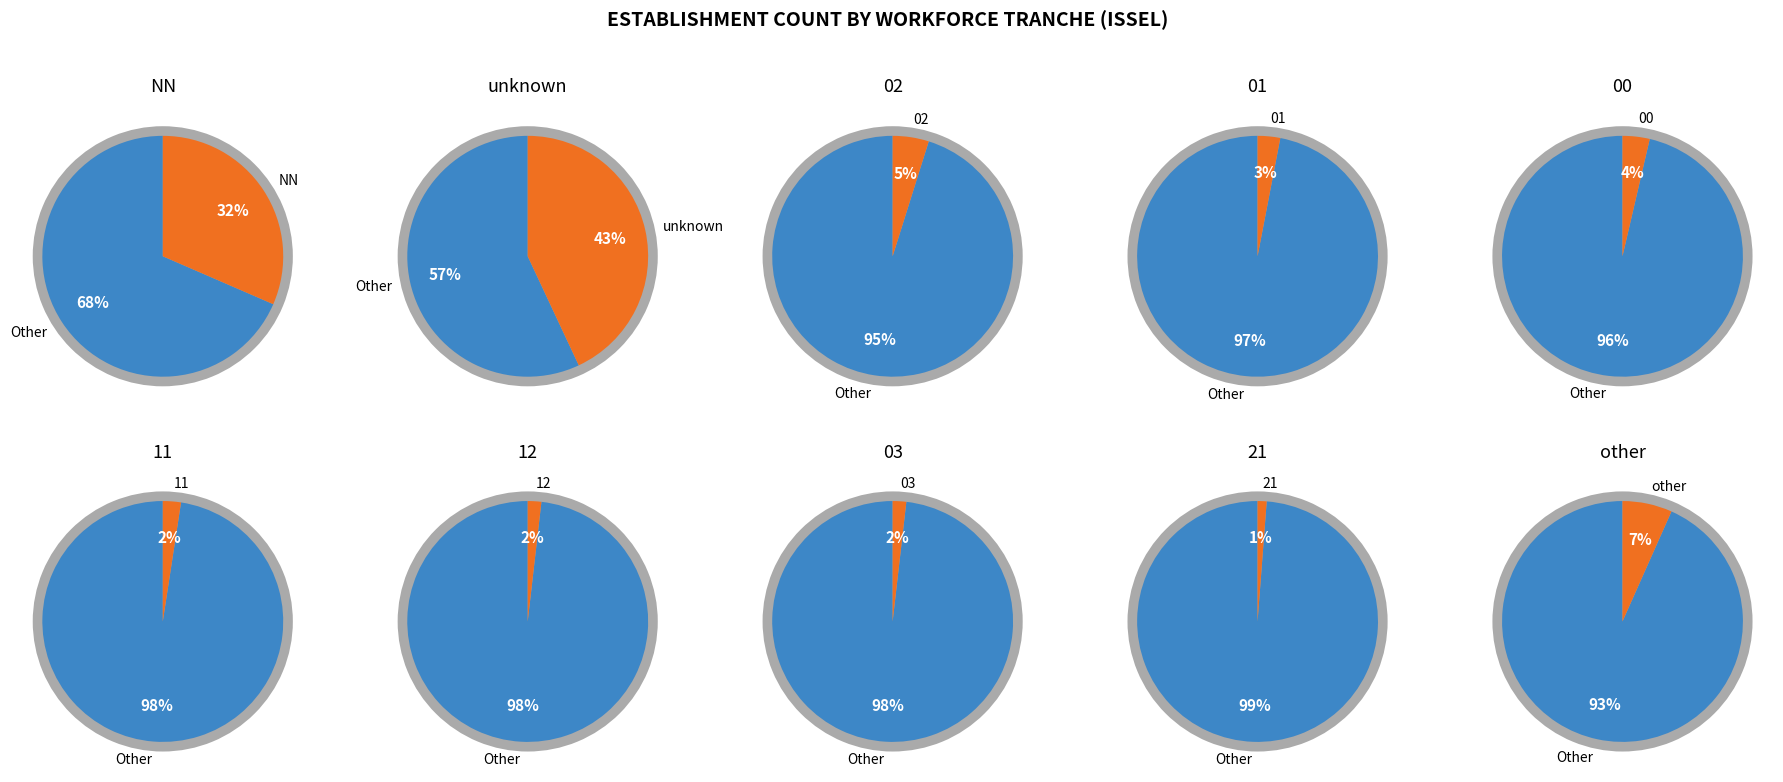

To the nearest percent, what portion does other represent?

7%